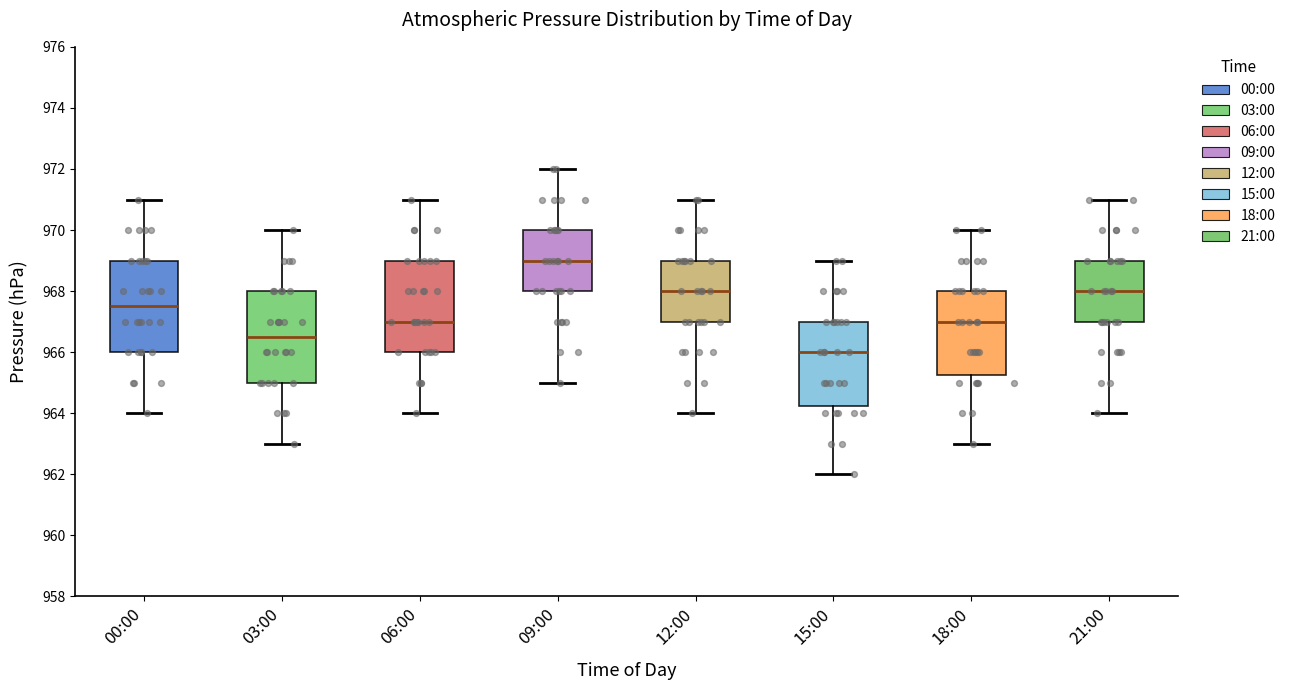

Reading left to right, transcribe this box plot: for each box, give where its median line is, the range the box spans, and where its two whiskers end, as read against the y-axis. The values are not printed on the chart, so give them approximately, as read against the axis.

00:00: median 967.6, box 966.0 to 969.0, whiskers 964.0 to 971.0
03:00: median 966.6, box 965.0 to 968.0, whiskers 963.0 to 970.0
06:00: median 967.0, box 966.0 to 969.0, whiskers 964.0 to 971.0
09:00: median 969.0, box 968.0 to 970.0, whiskers 965.0 to 972.0
12:00: median 968.0, box 967.0 to 969.0, whiskers 964.0 to 971.0
15:00: median 966.0, box 964.2 to 967.0, whiskers 962.0 to 969.0
18:00: median 967.0, box 965.2 to 968.0, whiskers 963.0 to 970.0
21:00: median 968.0, box 967.0 to 969.0, whiskers 964.0 to 971.0